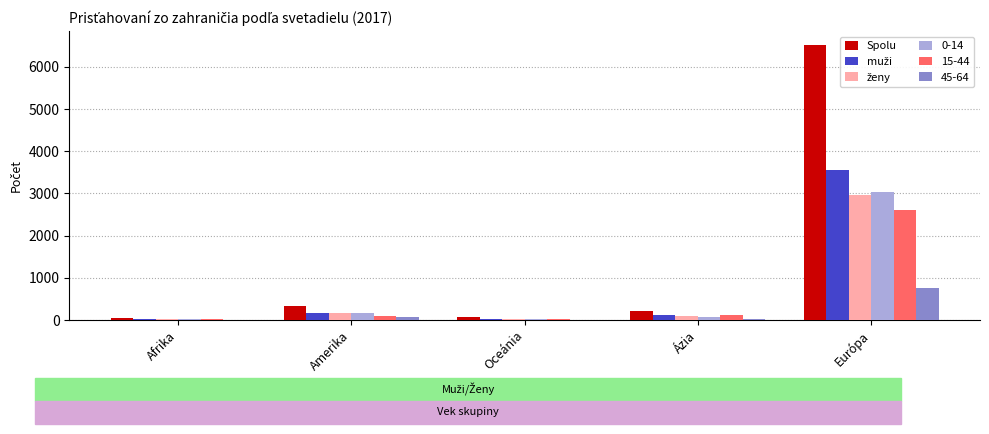

What is the sum of all Spolu values?

7188